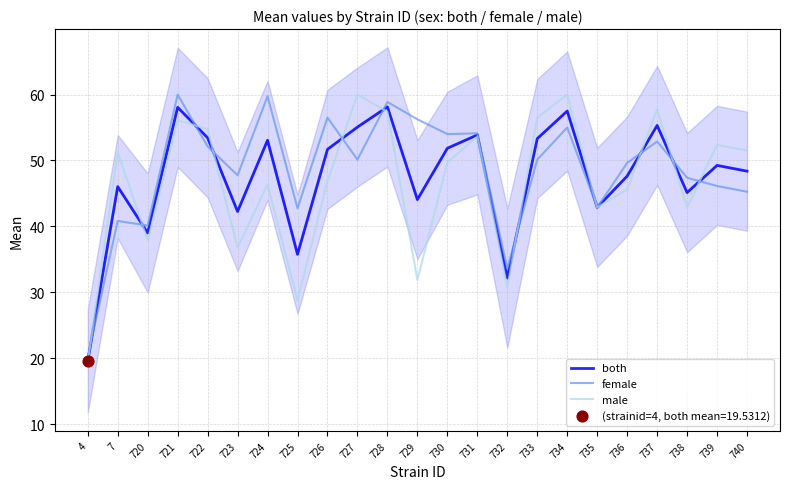

Is the value of female at 729 greater than the value of both at 723?

Yes